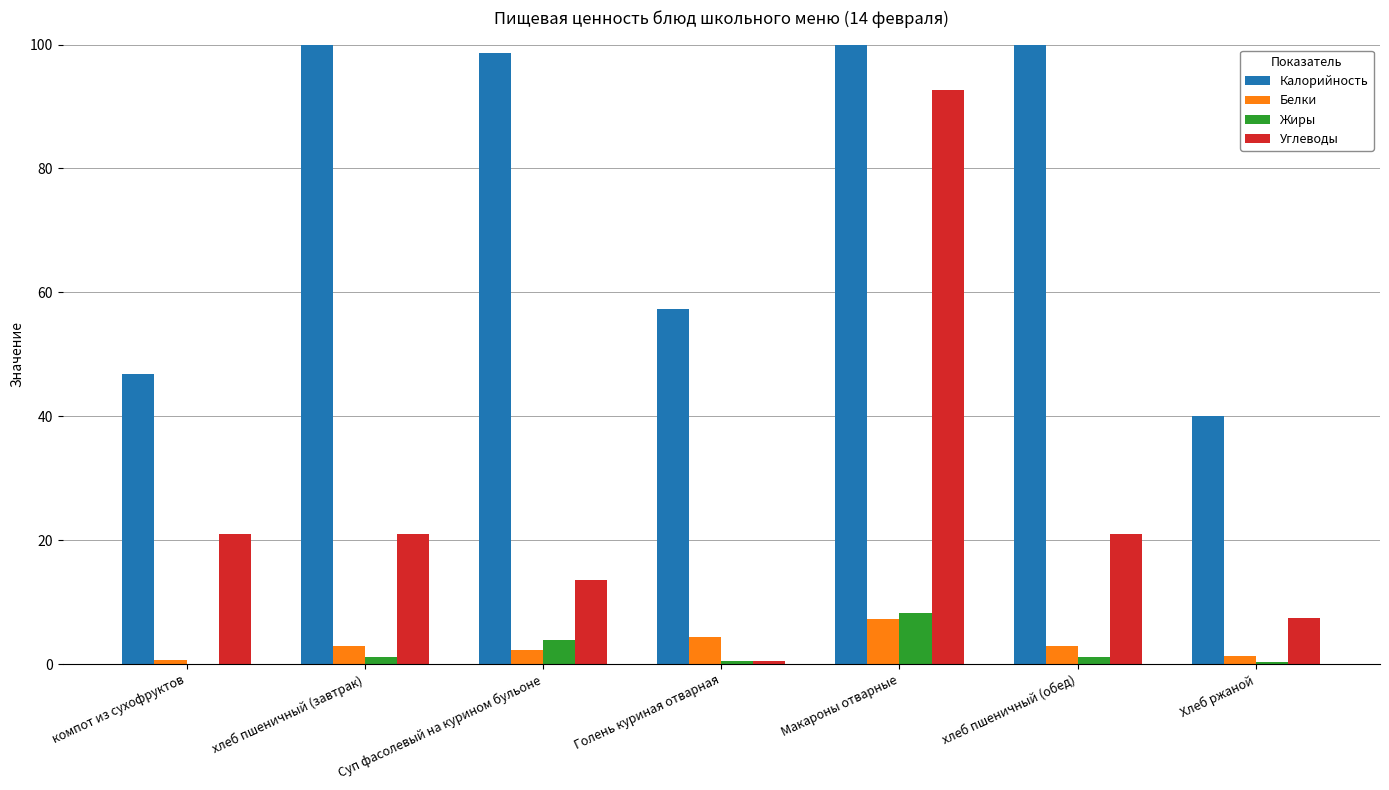

Which series changed the most between Голень куриная отварная and хлеб пшеничный (обед)?

Калорийность